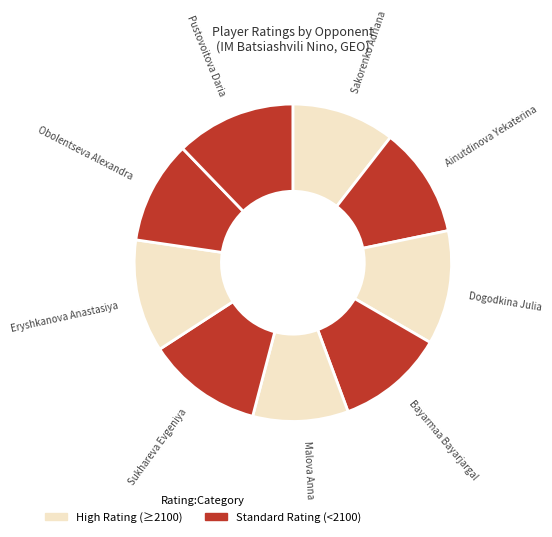

Is the sum of Malova Anna and Pustovoitova Daria greater than half?

No